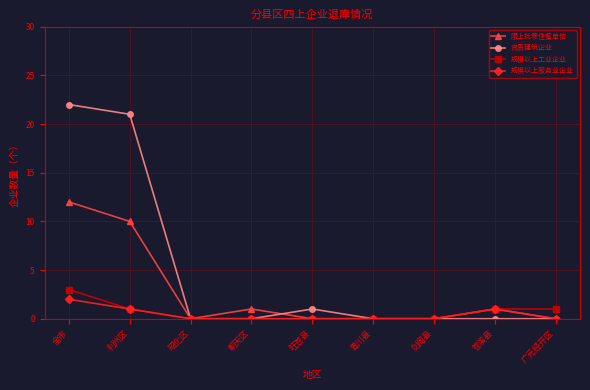

How many series are shown in this chart?

4